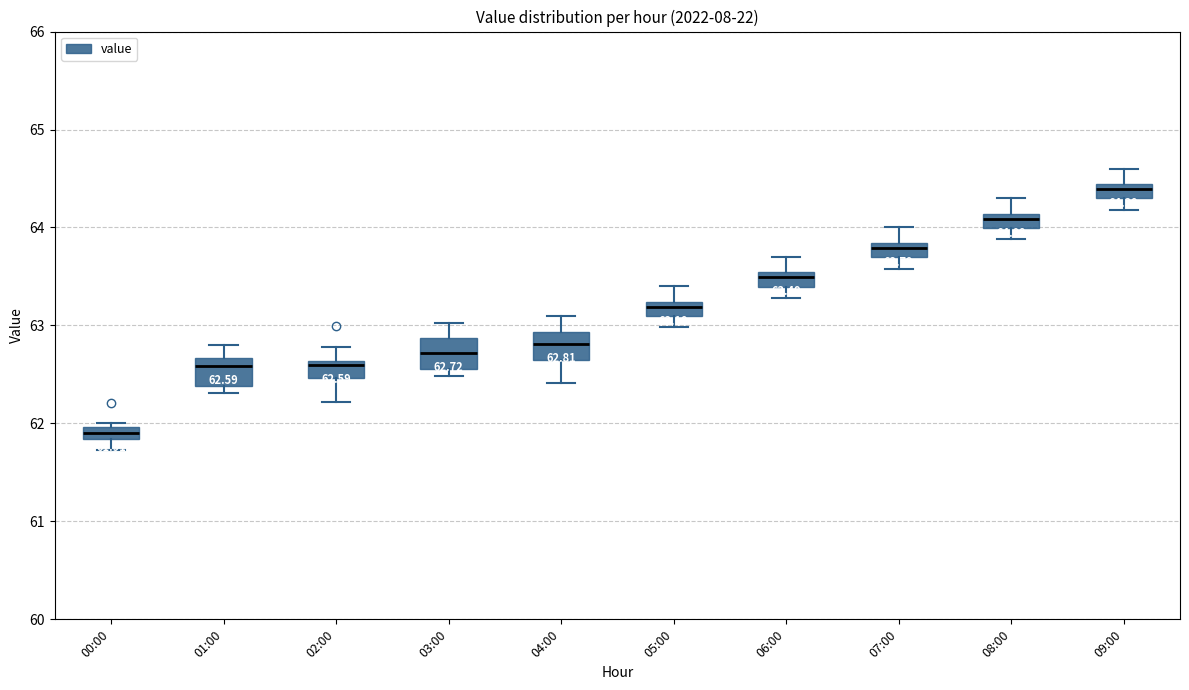

Which box has the highest median line?

09:00